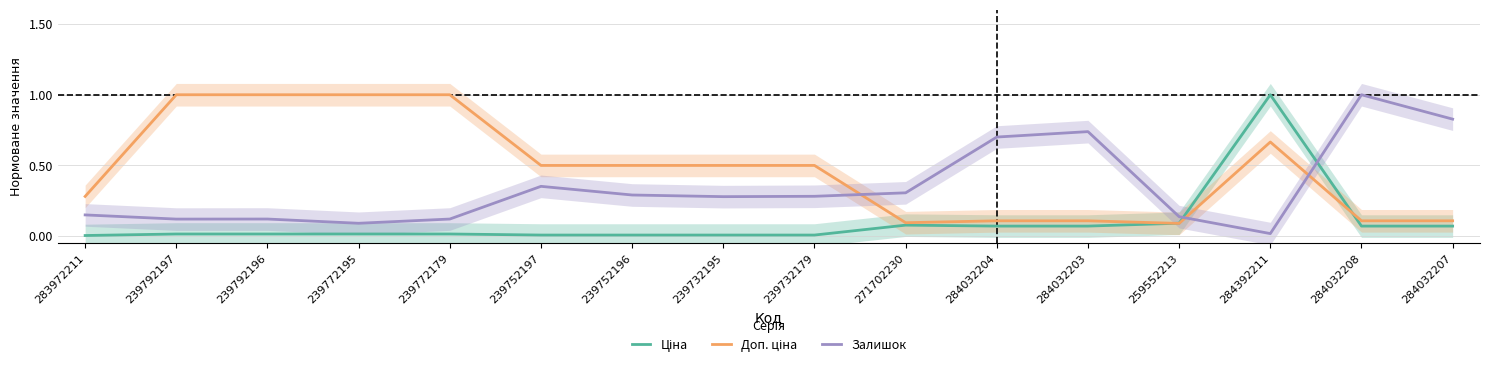

What is the difference between the highest and lowest values at 284392211?

1.0